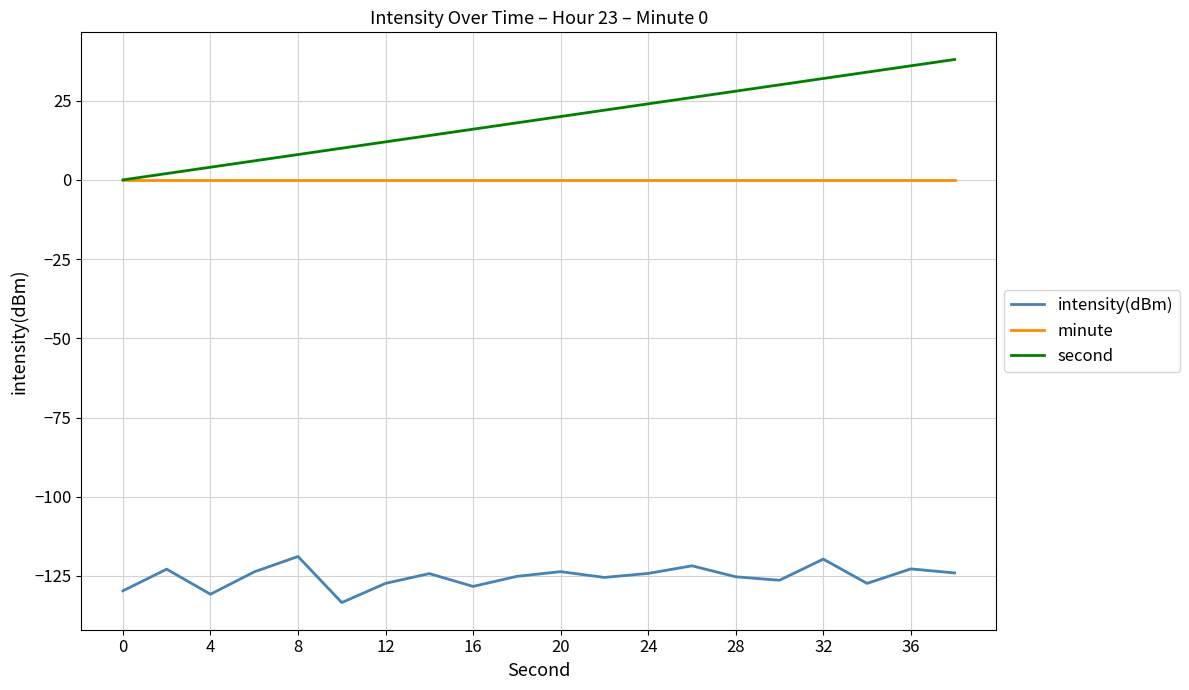

Which series has the largest total across all categories?

second